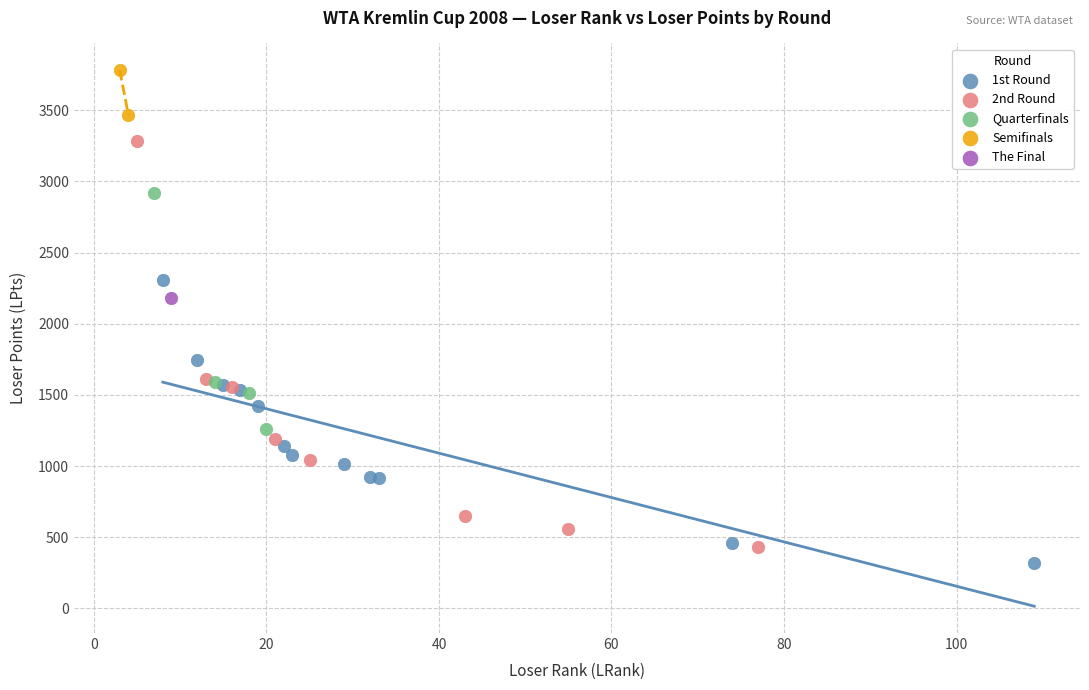

Which series contains the lowest Y value?

1st Round